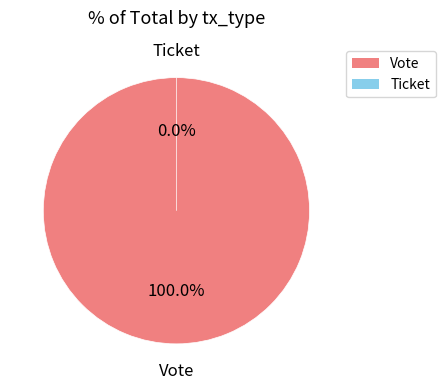

Rank the categories by value from highest to lowest.

Vote, Ticket